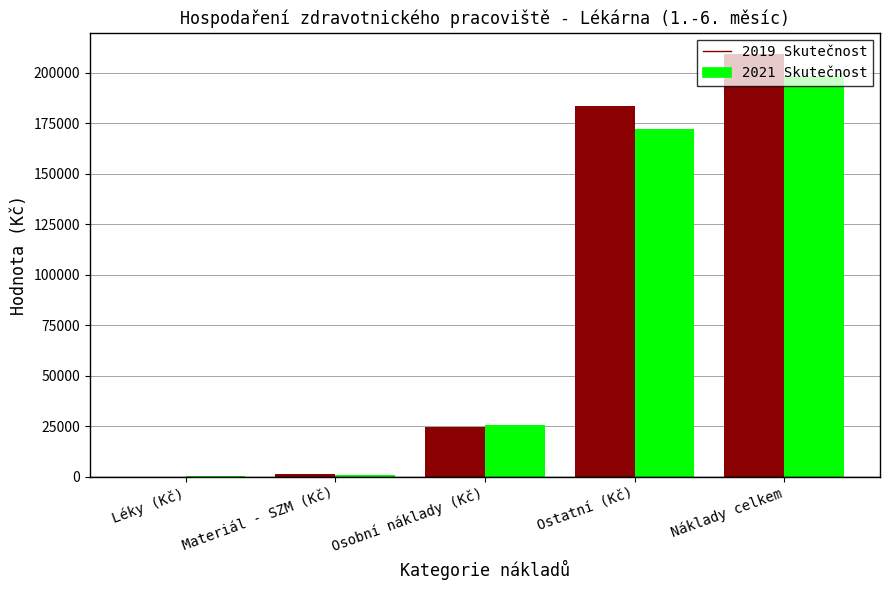

What are all the series names shown in the legend?

2019 Skutečnost, 2021 Skutečnost